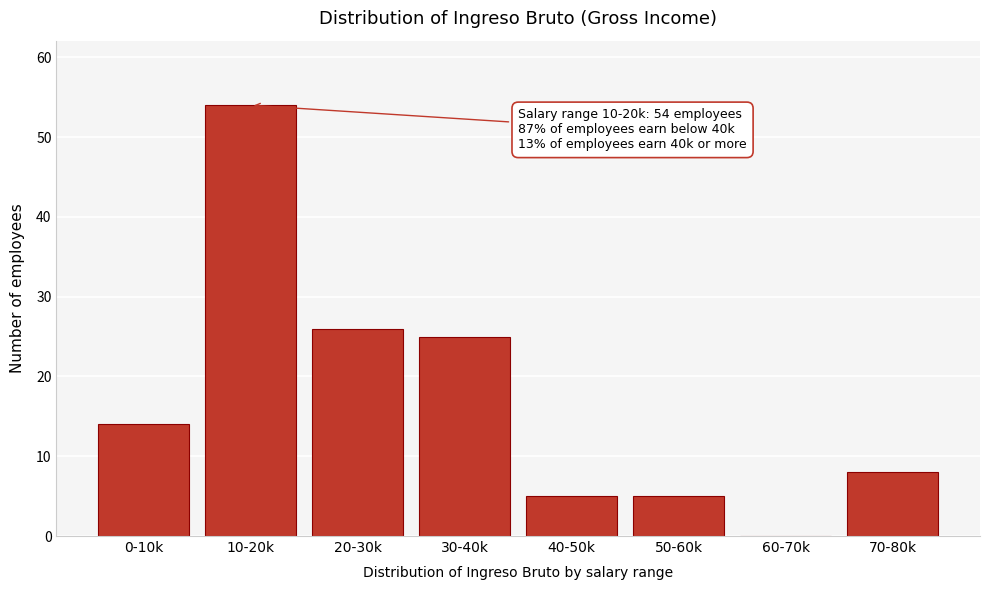

Reading right to left, what are all the values shown in this chart?

70-80k=8	60-70k=0	50-60k=5	40-50k=5	30-40k=25	20-30k=26	10-20k=54	0-10k=14